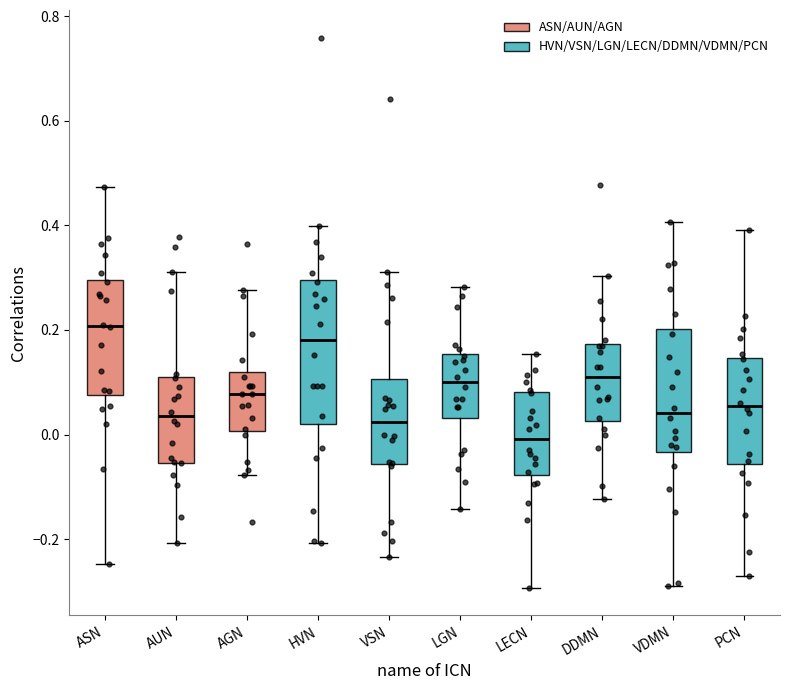

Where does the median line of the box for LECN sit on the y-axis? The values are not printed on the chart, so give them approximately, as read against the axis.

0.00